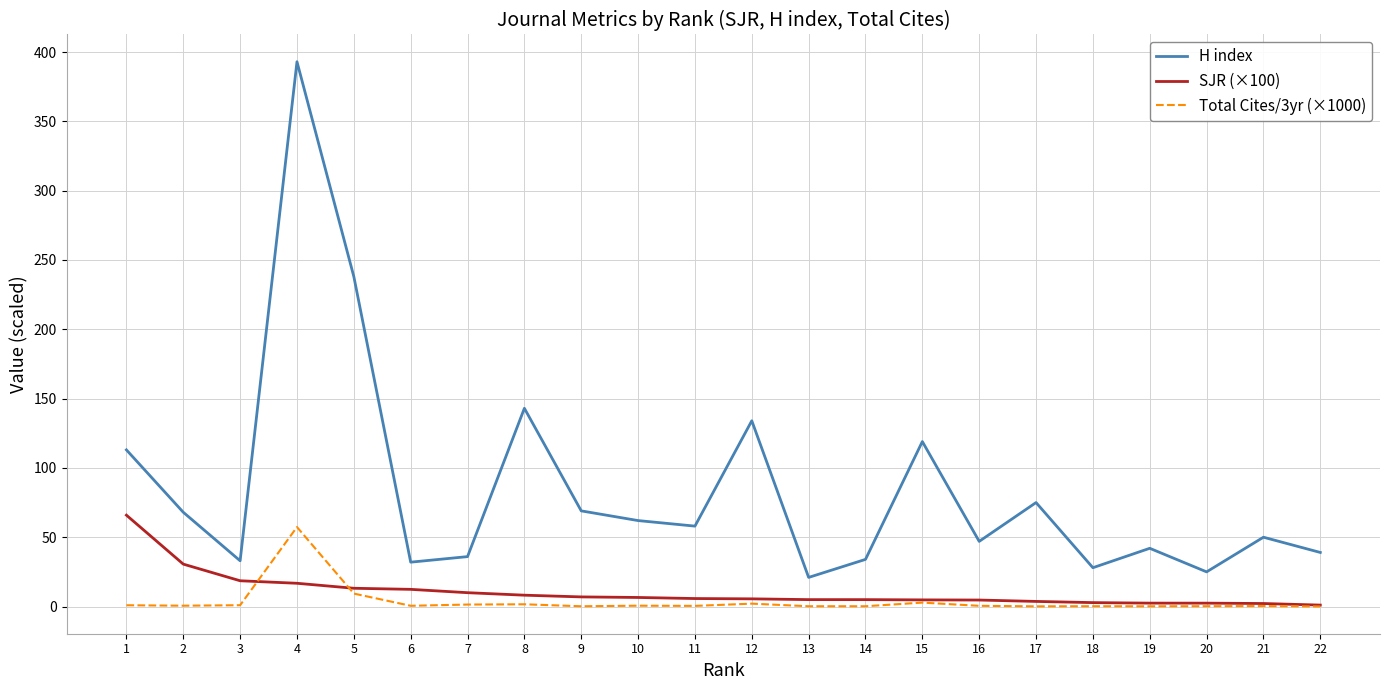

Which series changed the most between 2 and 8?

H index